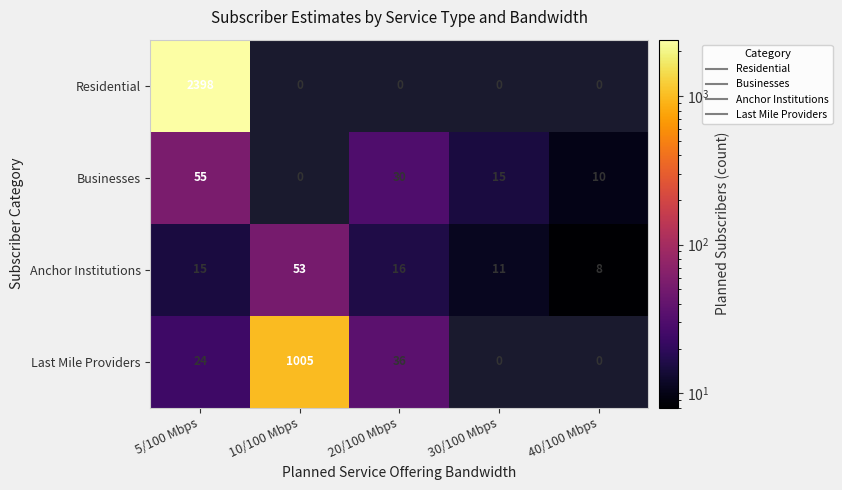

Between 20/100 Mbps and 30/100 Mbps, which series saw the biggest shift?

Last Mile Providers